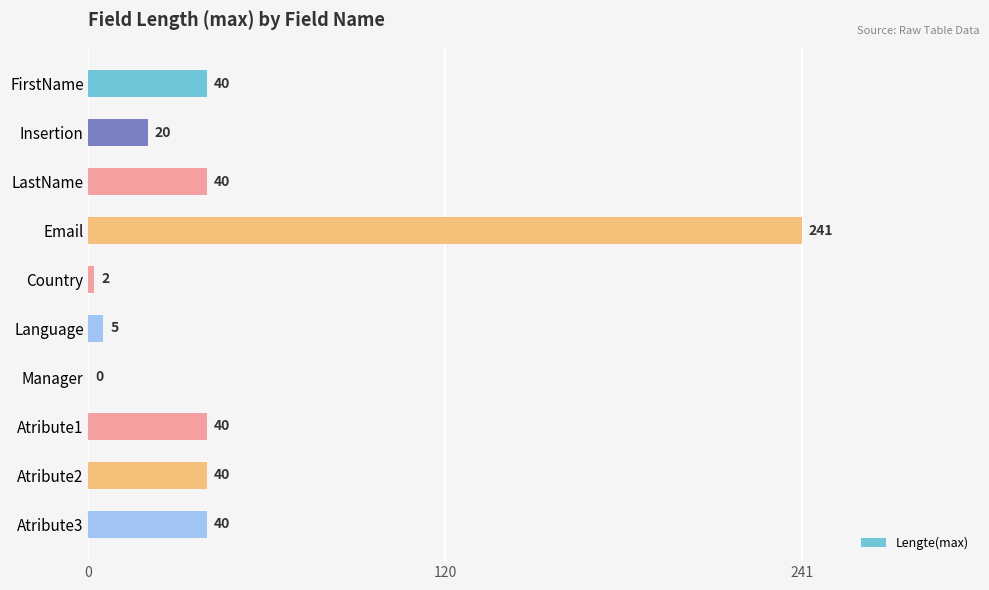

How many positive values are there?

9